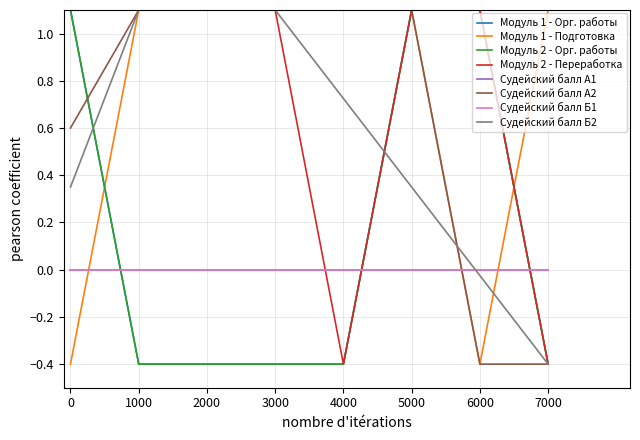

Does the chart have visible grid lines?

Yes